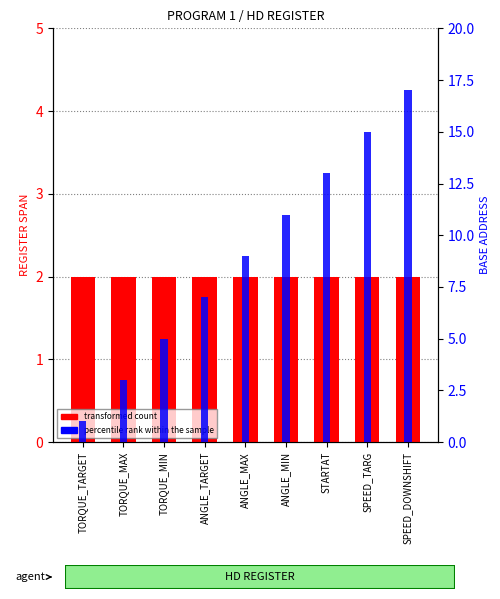

At ANGLE_TARGET, list the series in order from largest to smallest.

percentile rank within the sample, transformed count